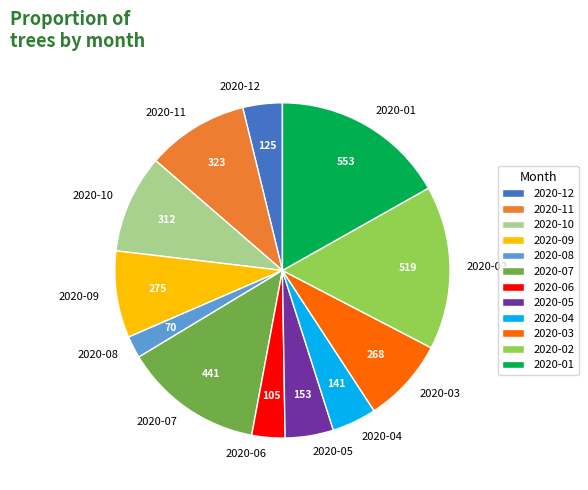

Combined, do 2020-11 and 2020-08 account for over 50%?

No